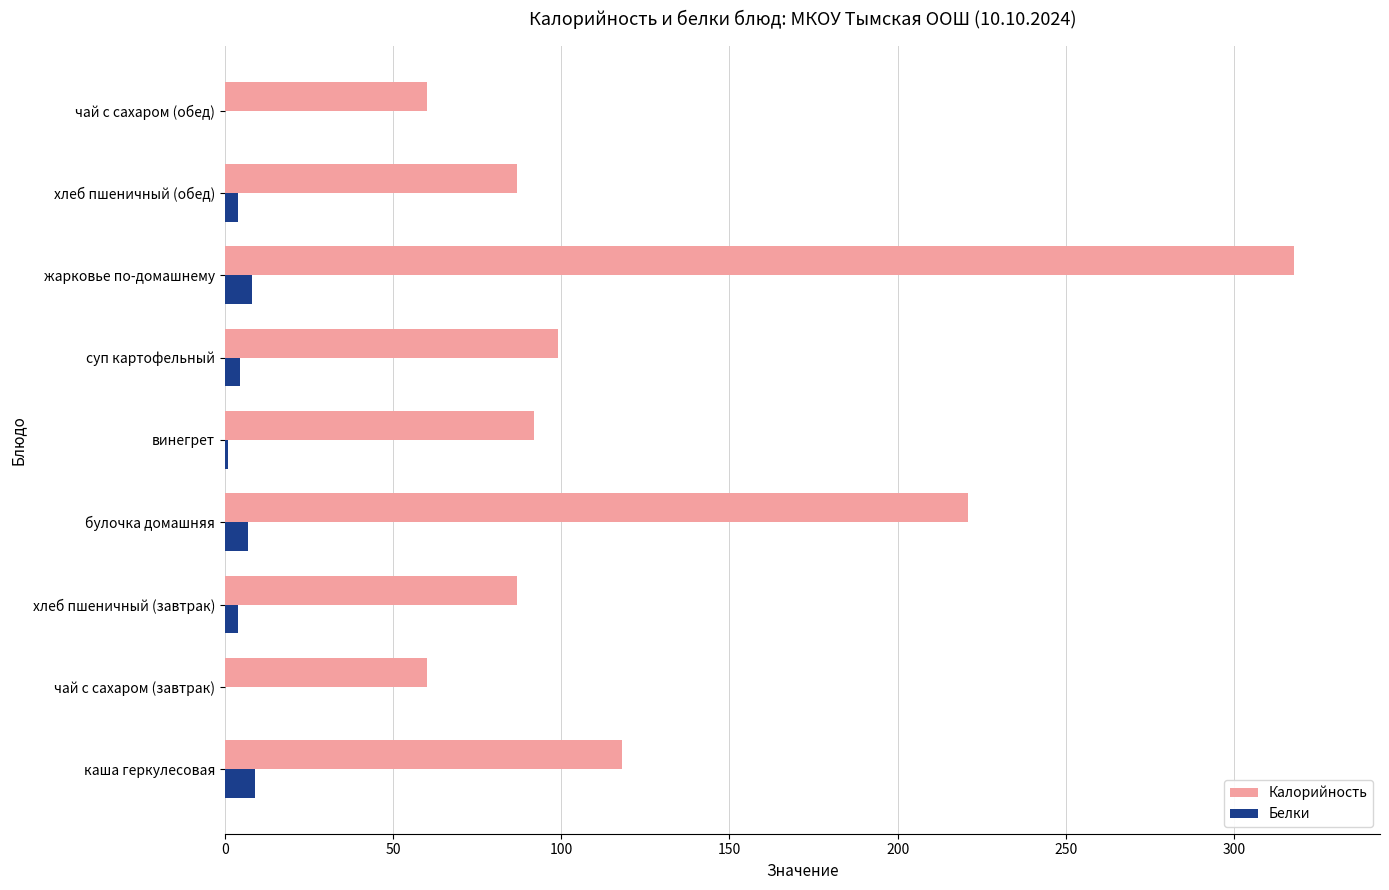

Which category has the highest value across all series?

жарковье по-домашнему